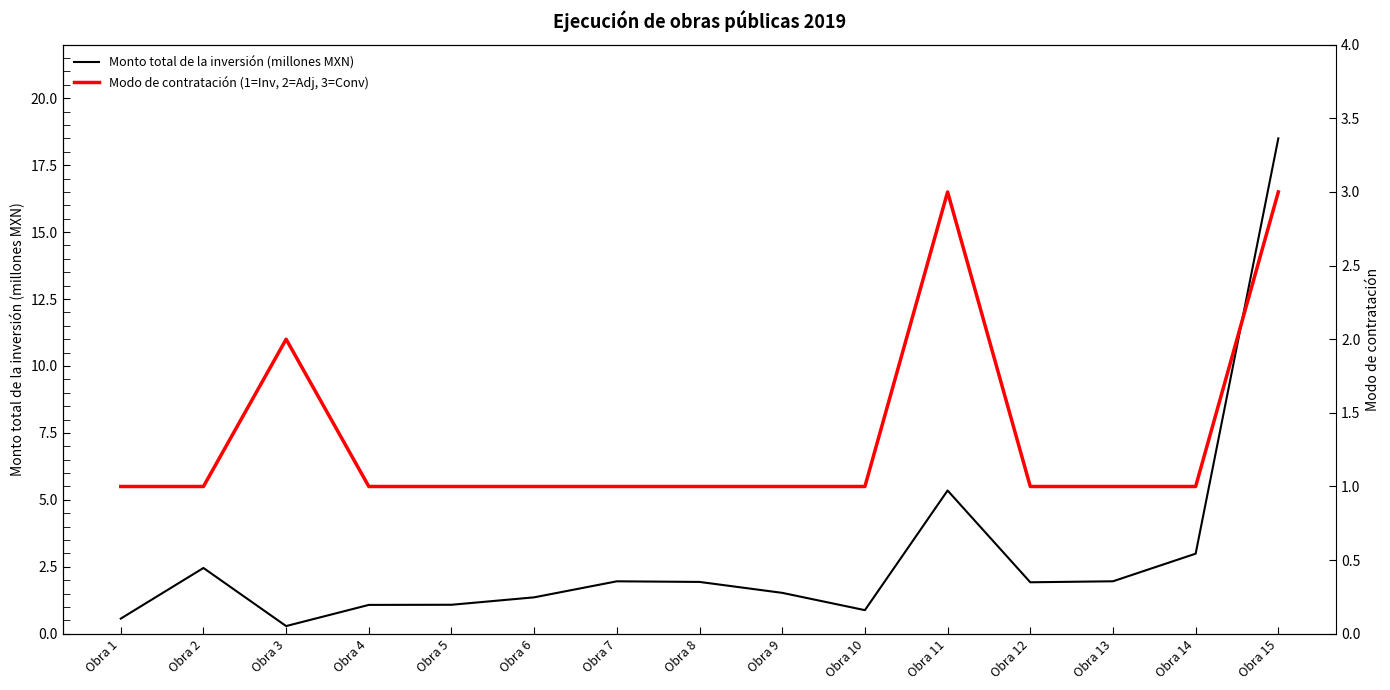

How many interior local valleys does the Monto total de la inversión (millones MXN) series have?

3